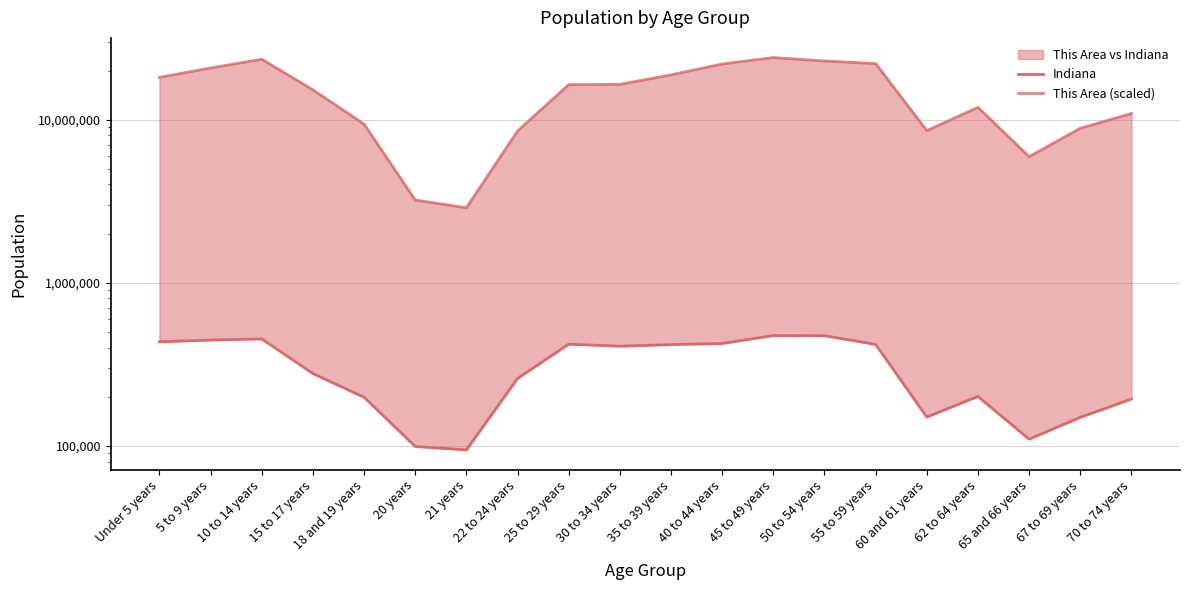

True or false: Indiana has more than 1 points higher than both neighbors.

True